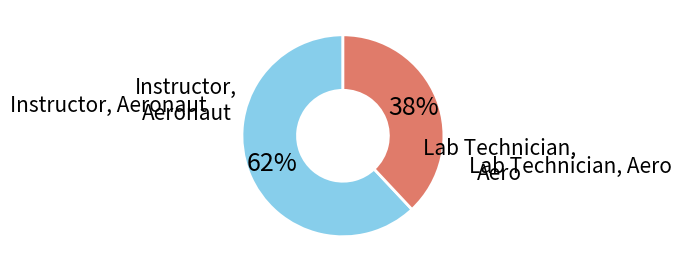

To the nearest percent, what is the average slice percentage?

50%